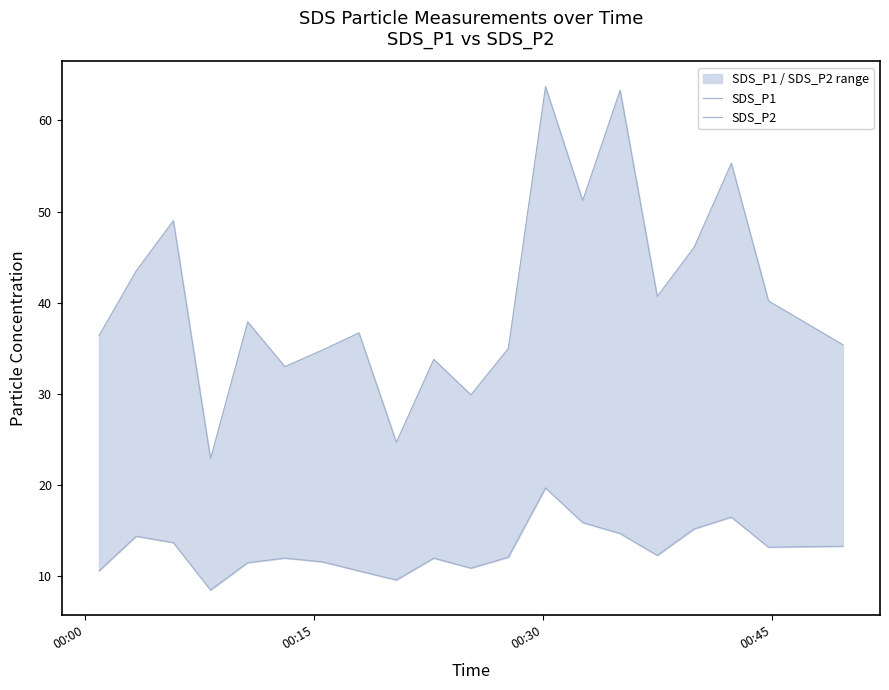

How many data points in SDS_P2 are above 12?

11